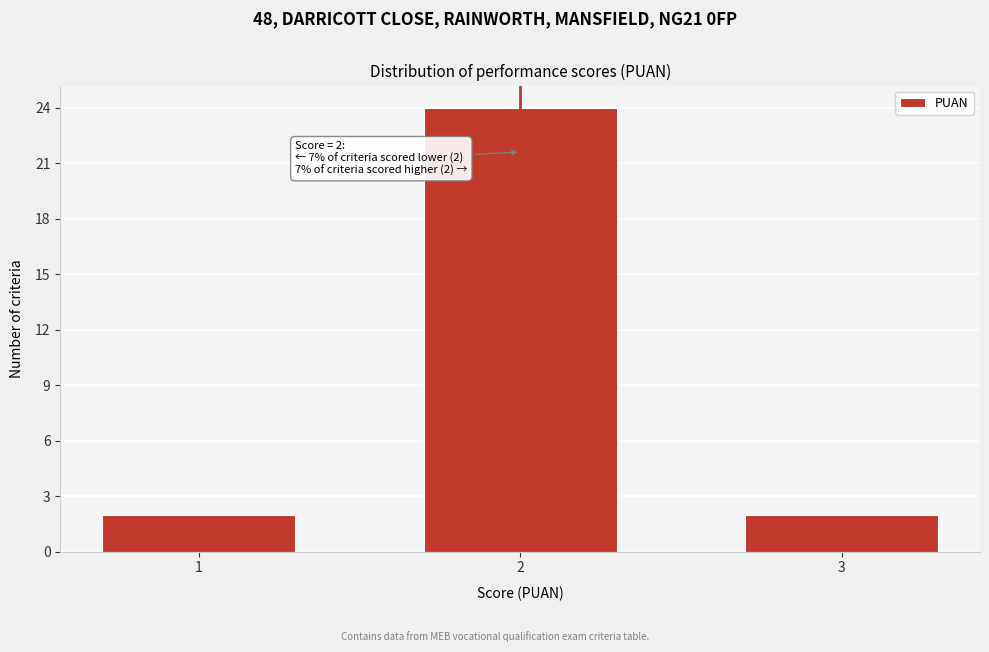

Reading left to right, list all the values displayed in this chart.

2	24	2